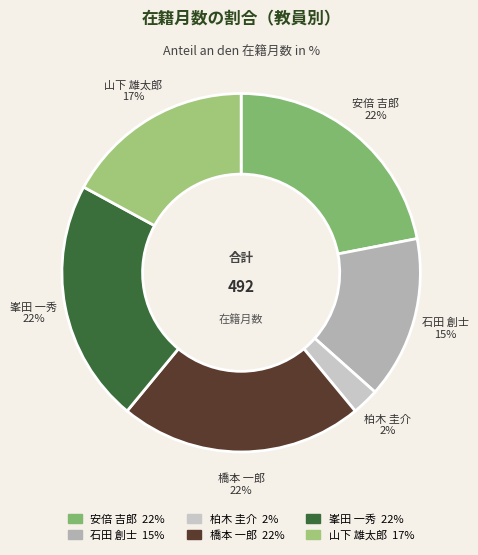

What is the smallest slice in the pie chart?

柏木 圭介